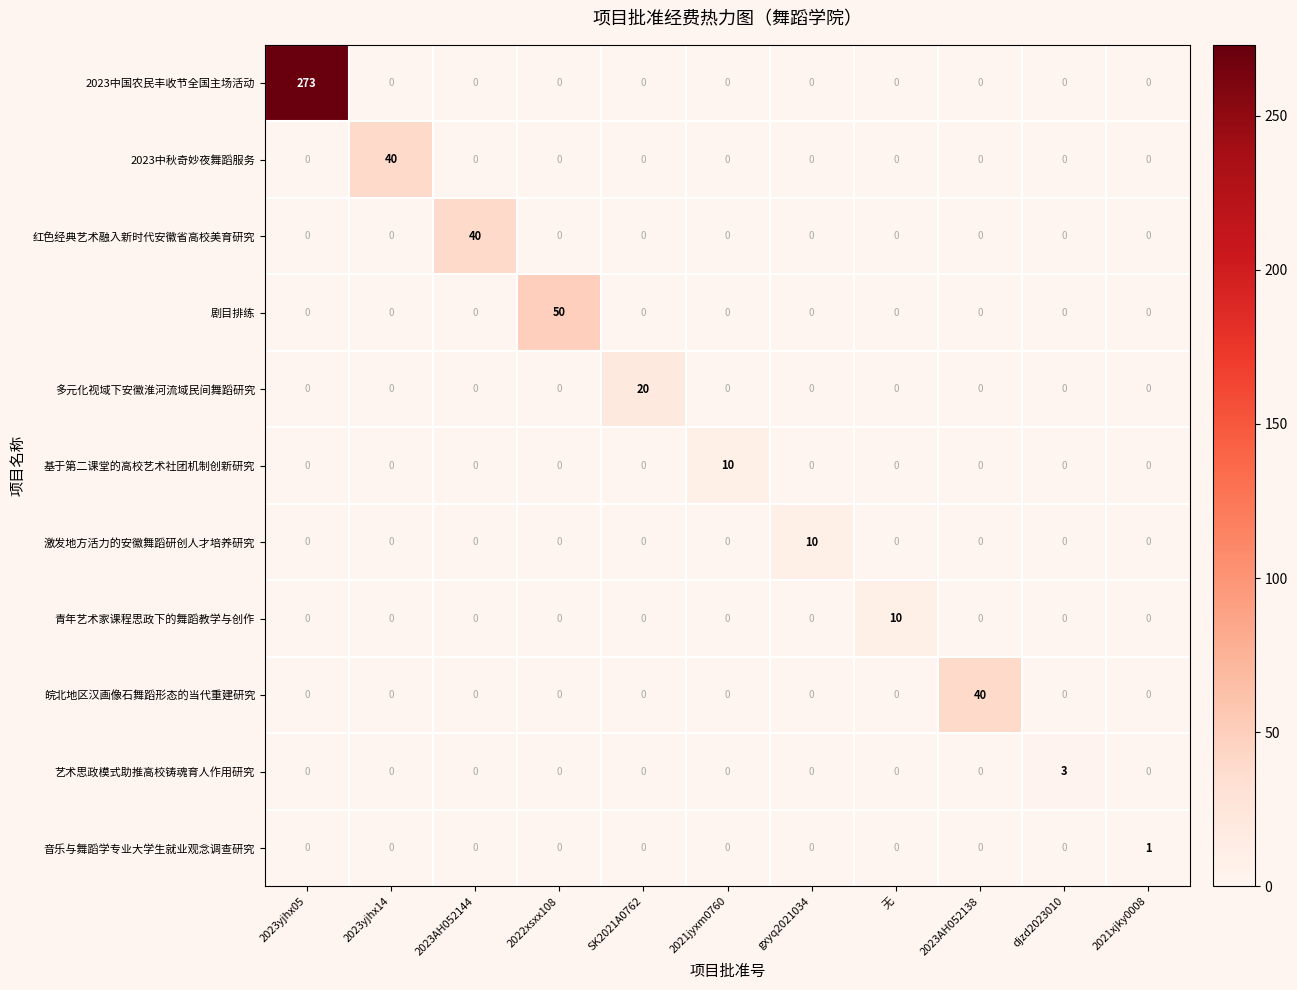

Which category has the highest value across all series?

2023yjhx05